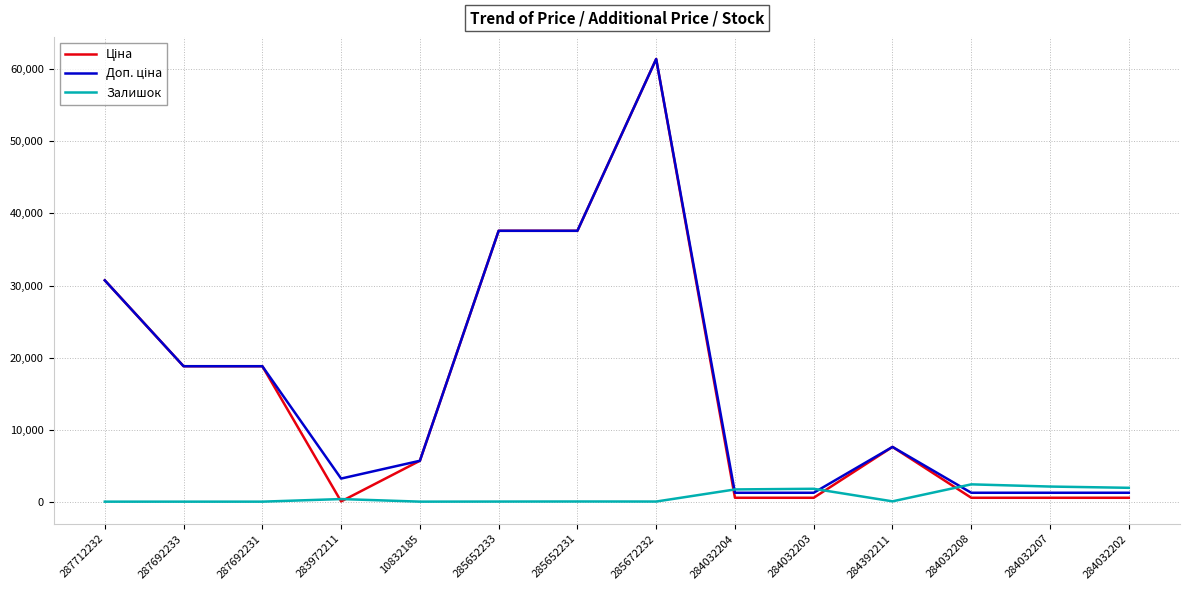

At which category is the sum across all series the highest?

285672232